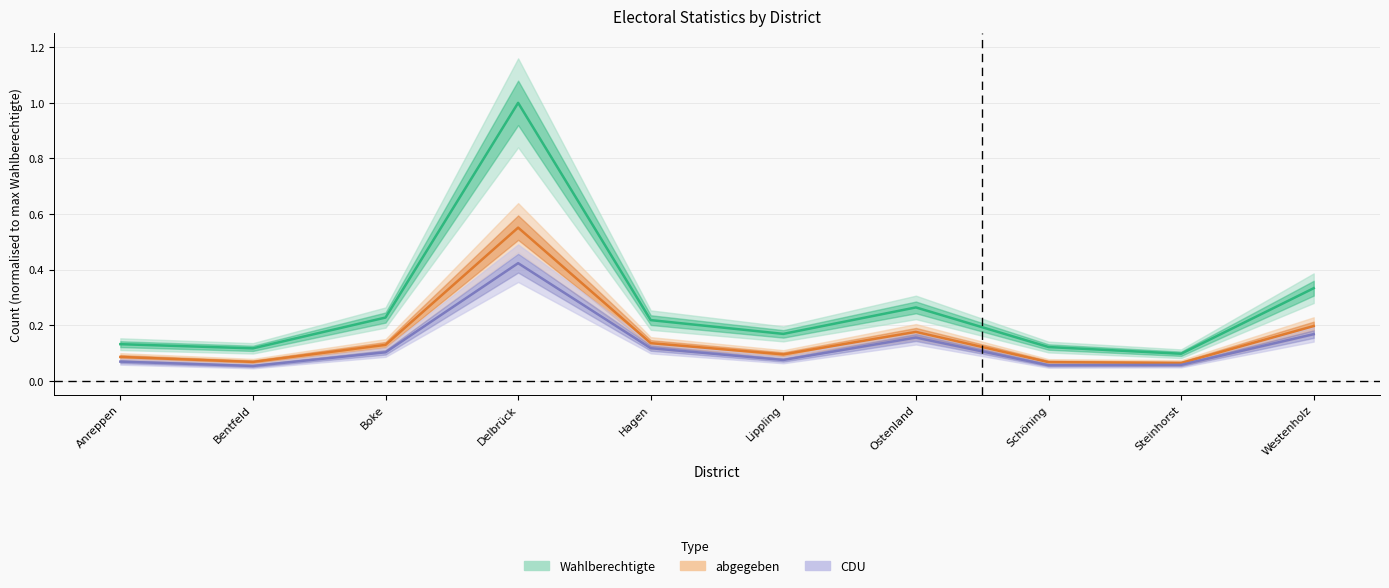

What is the highest value of the Wahlberechtigte series?

1.0